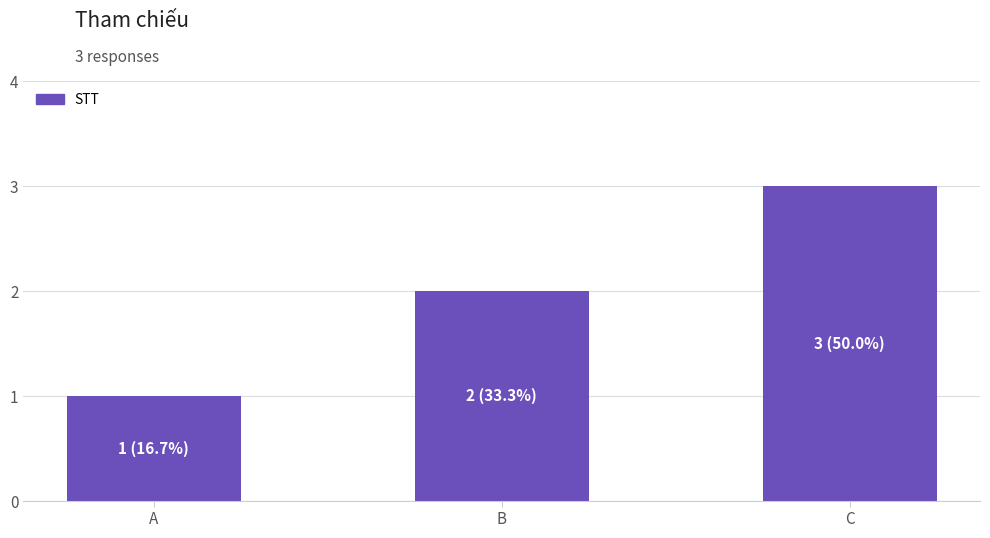

Between C and A, which is larger?

C